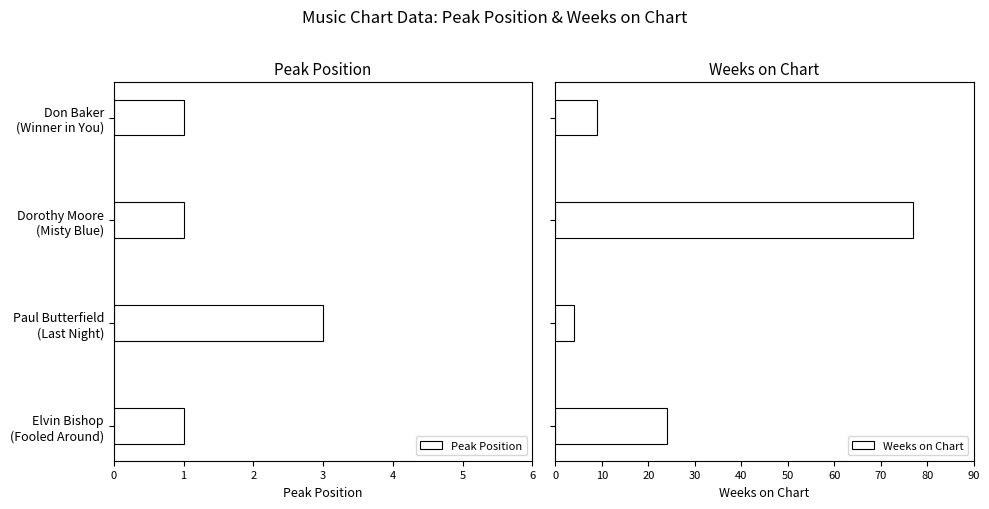

List the series in order of their overall mean, lowest first.

Peak Position, Weeks on Chart